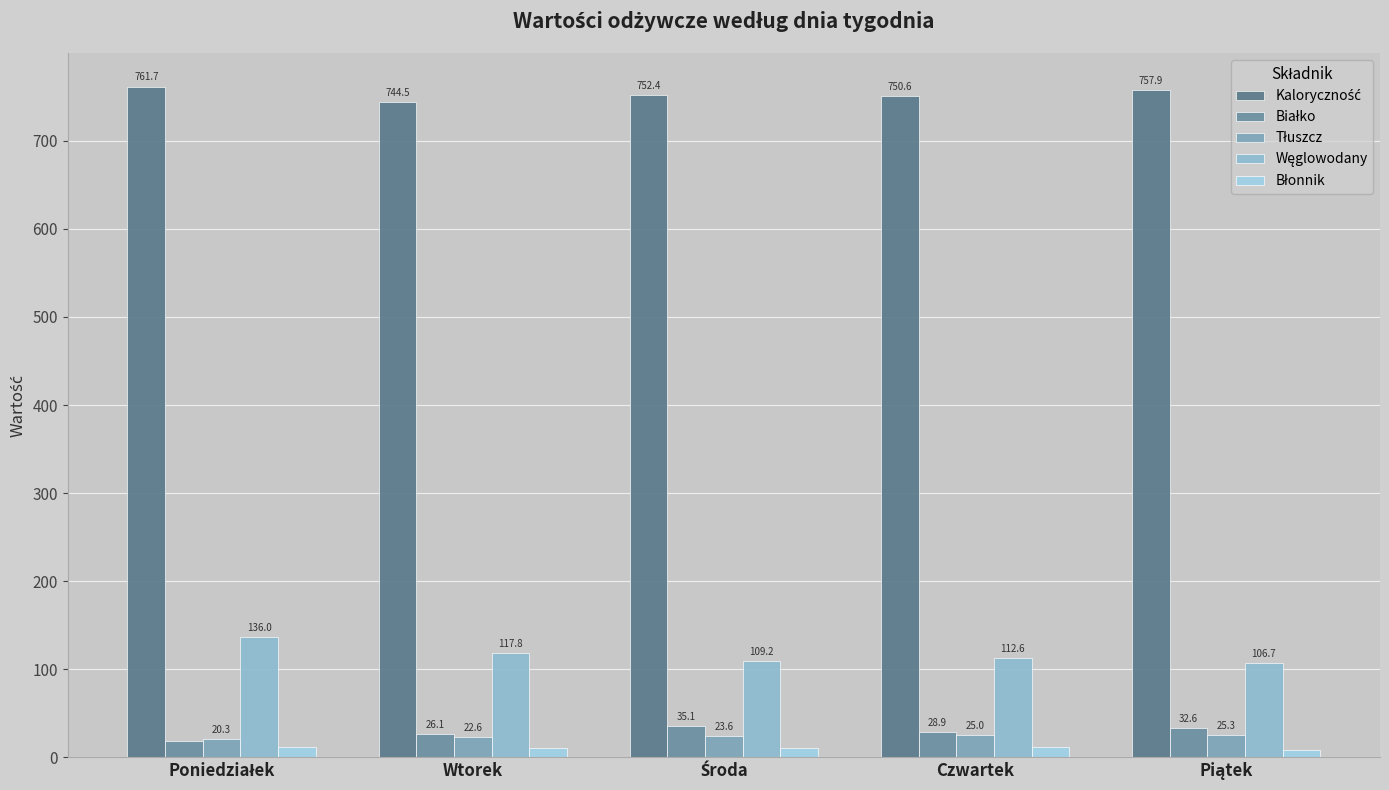

At which category is the sum across all series the highest?

Poniedziałek